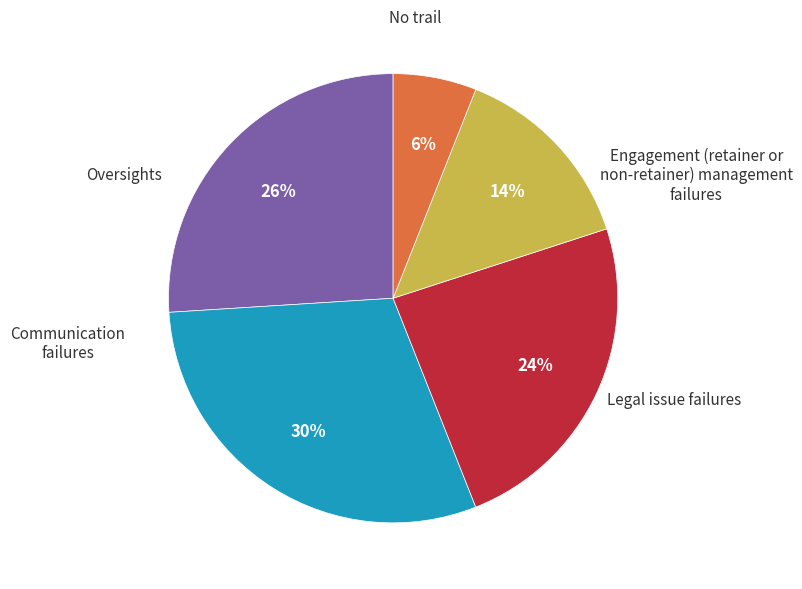

Is there any slice that represents more than half of the pie?

No